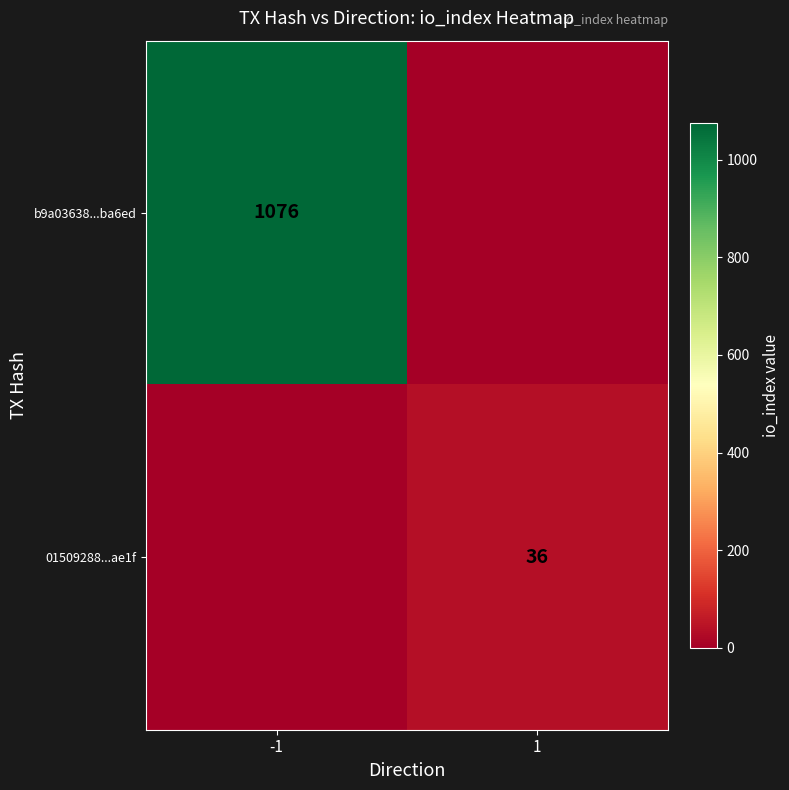

Is the value of 01509288...ae1f at 1 greater than the value of b9a03638...ba6ed at -1?

No